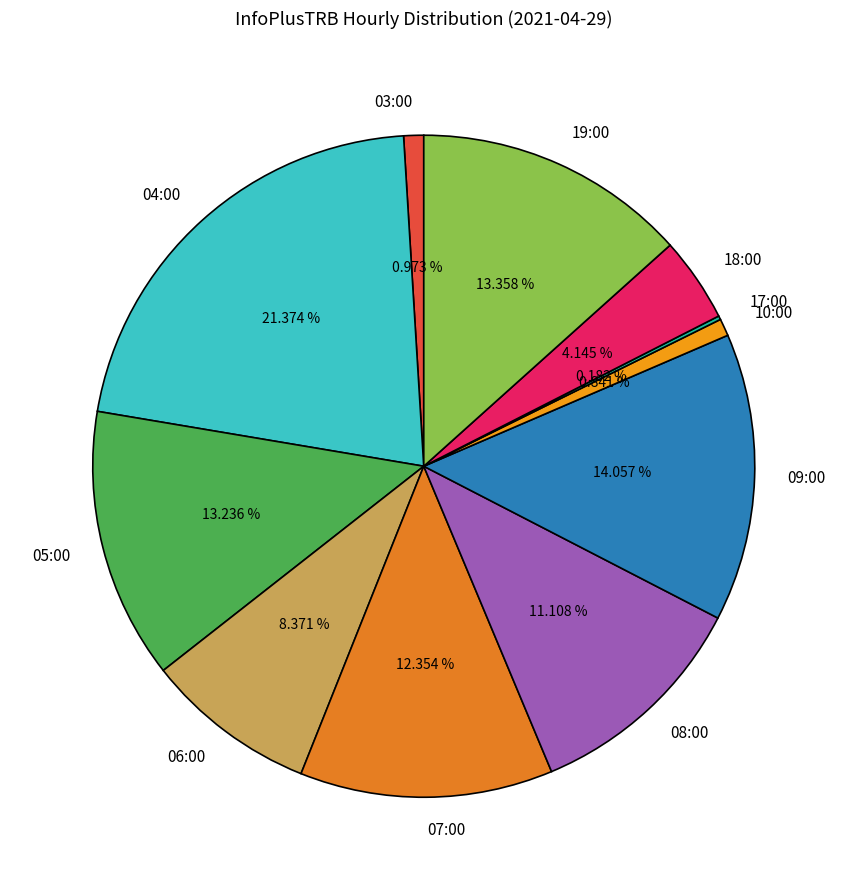

Is it true that 09:00 is 23% of the pie?

False